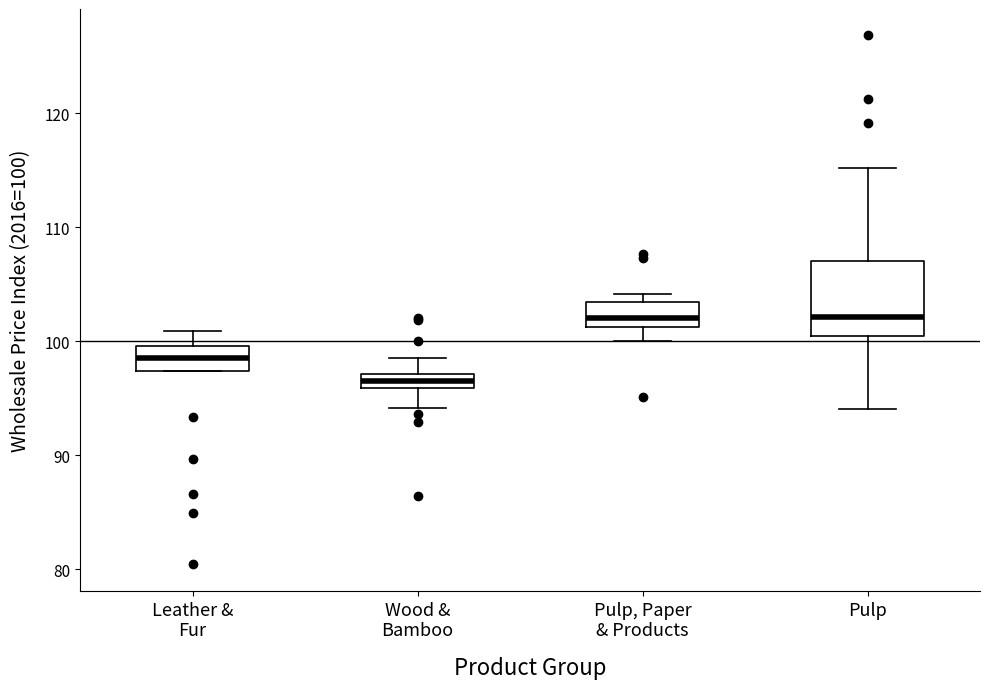

Comparing the boxes themselves (not the whiskers), which one is the tallest?

Pulp